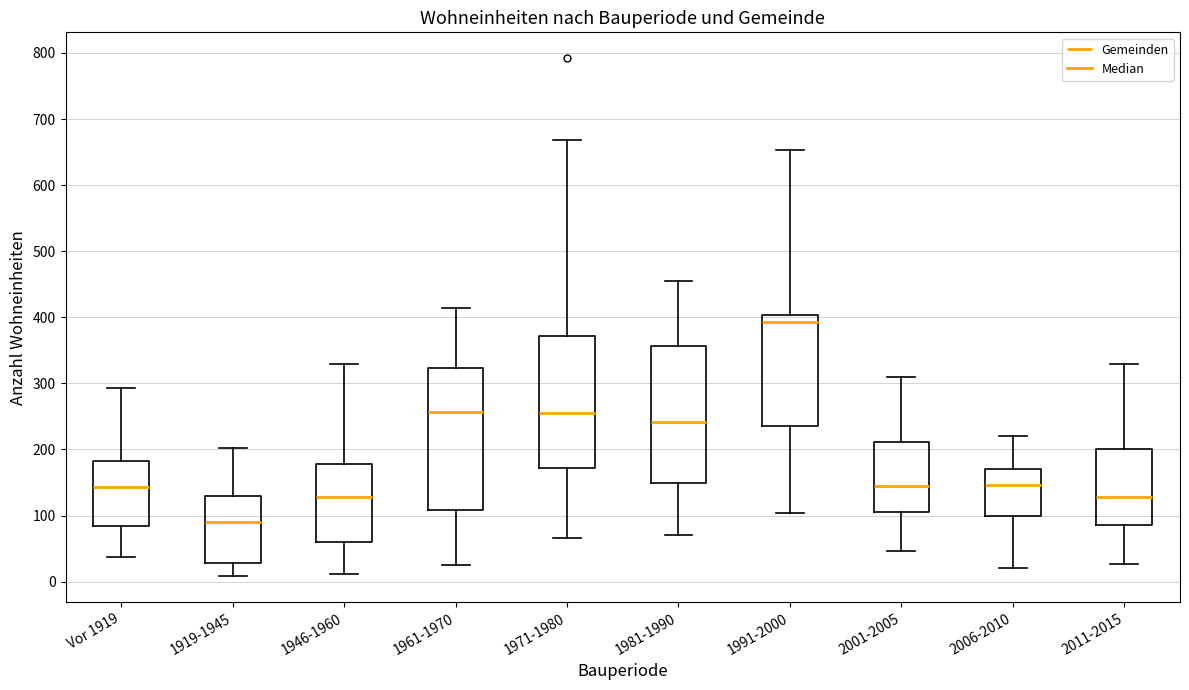

Which box's median line is the highest?

1991-2000